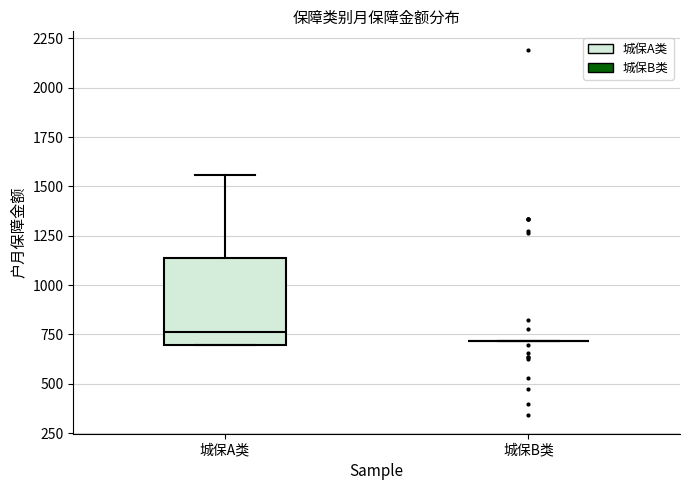

Comparing the boxes themselves (not the whiskers), which one is the tallest?

城保A类